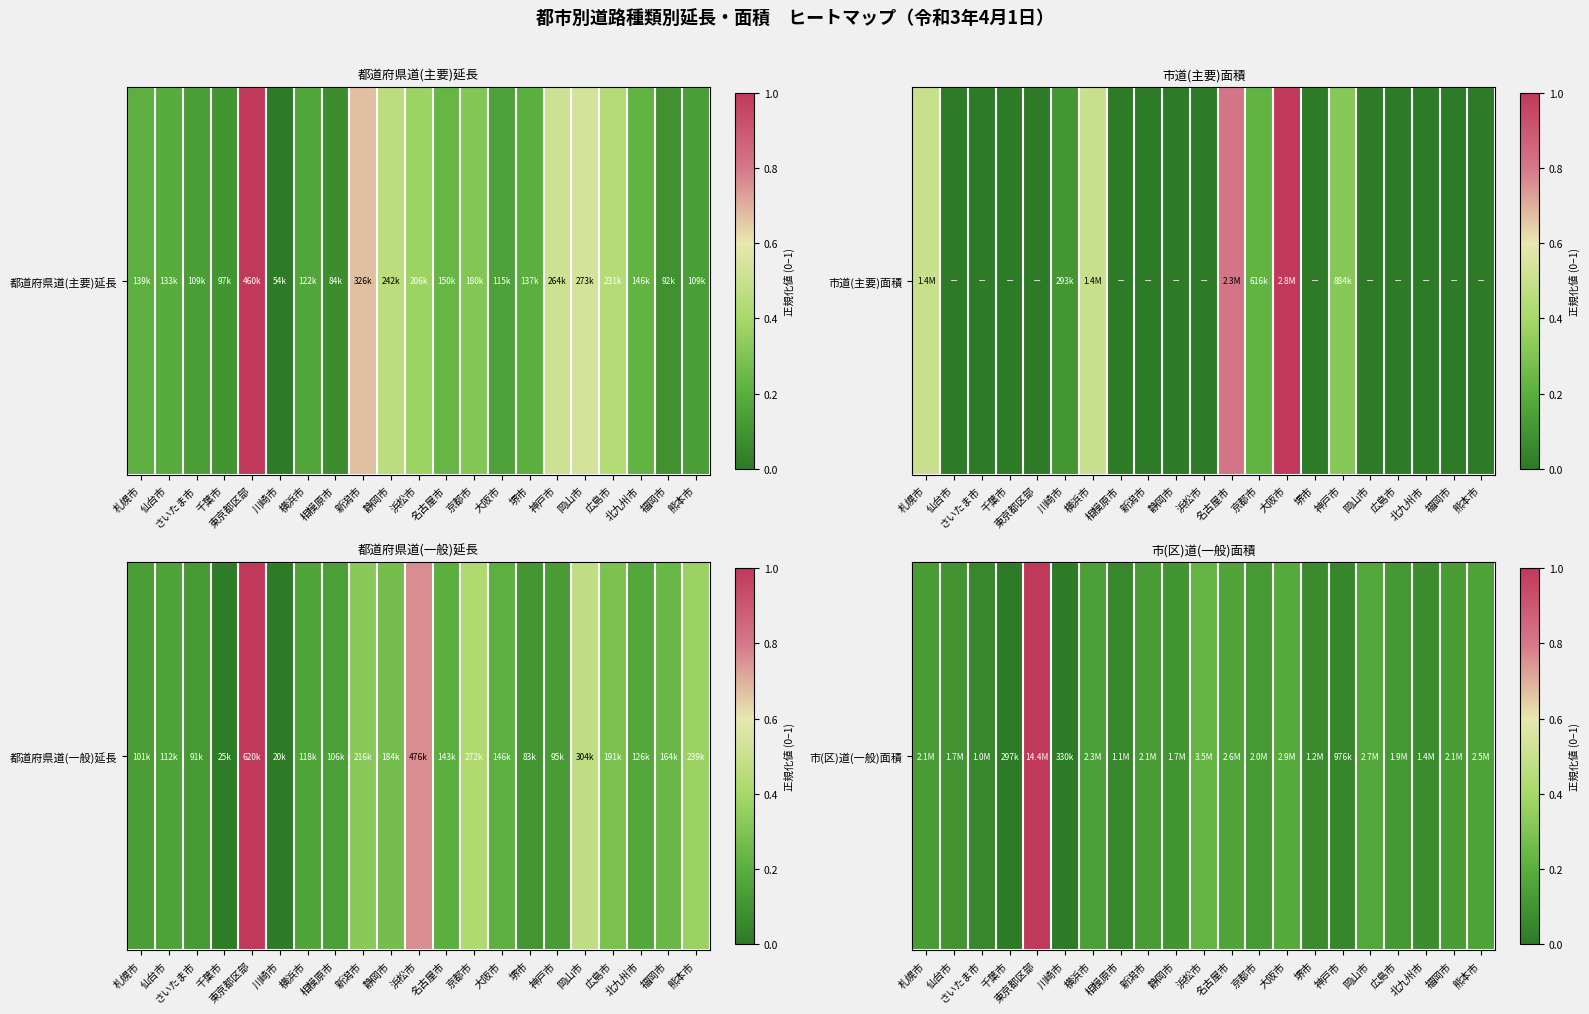

Rank the categories by value from highest to lowest.

東京都区部, 浜松市, 大阪市, 岡山市, 名古屋市, 熊本市, 横浜市, 福岡市, 新潟市, 札幌市, 京都市, 広島市, 静岡市, 仙台市, 北九州市, 堺市, 相模原市, さいたま市, 神戸市, 川崎市, 千葉市